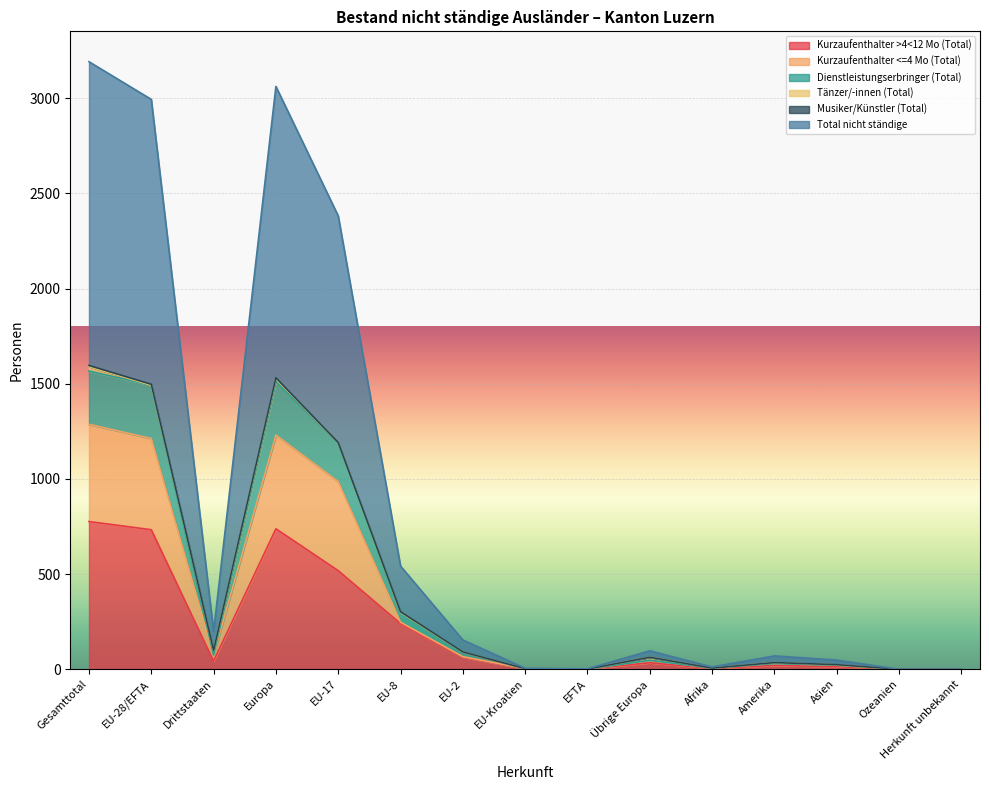

True or false: Total nicht ständige has more than 0 interior local peaks.

True